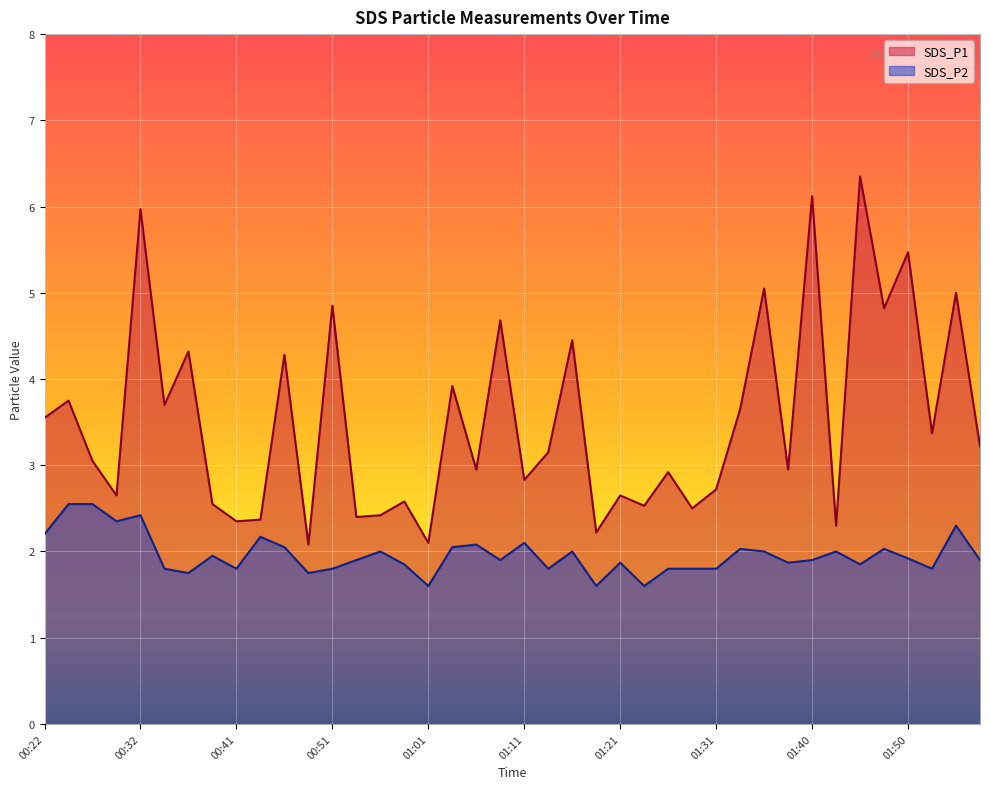

True or false: SDS_P2 has a value of 0.6 at 01:16.

False